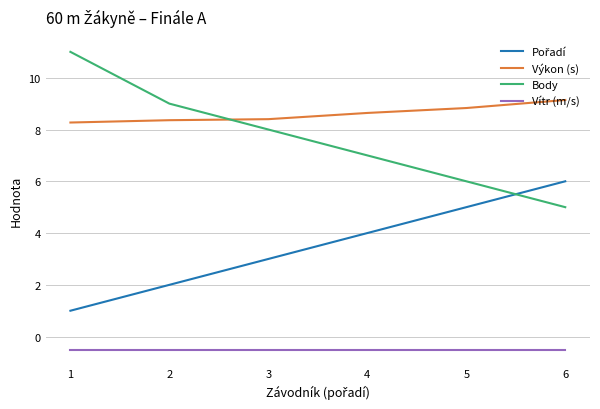

What is the spread (max minus min) of values at 4?

9.1